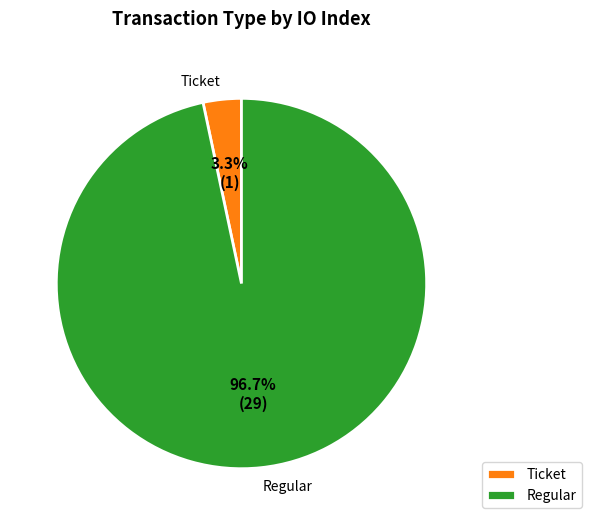

Combined, do Regular and Ticket account for over 50%?

Yes